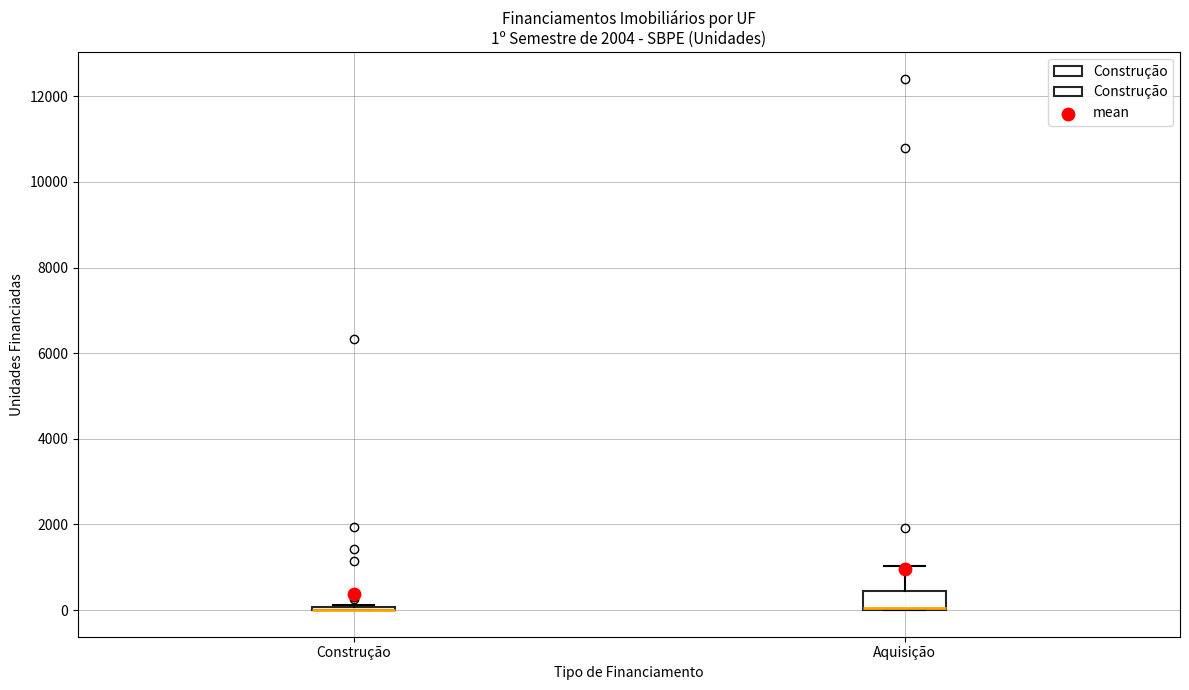

Comparing the boxes themselves (not the whiskers), which one is the tallest?

Aquisição